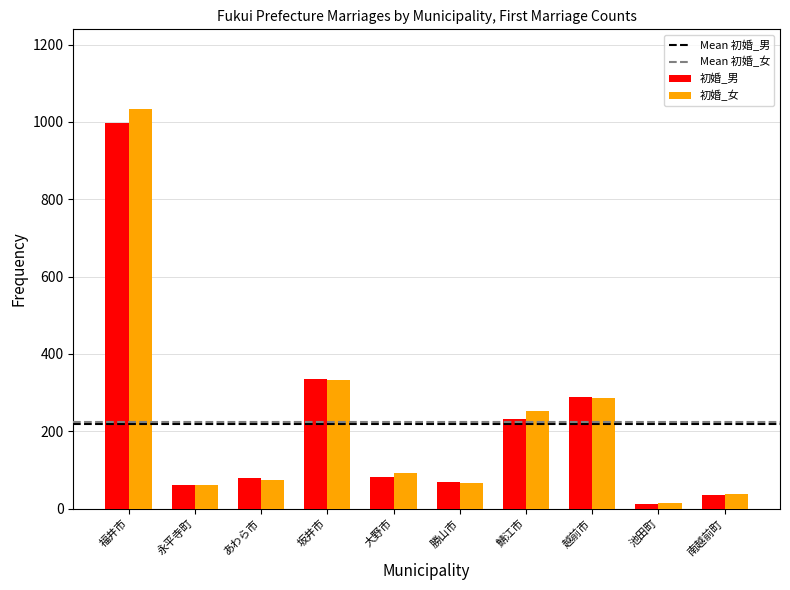

Which category has the lowest value across all series?

池田町